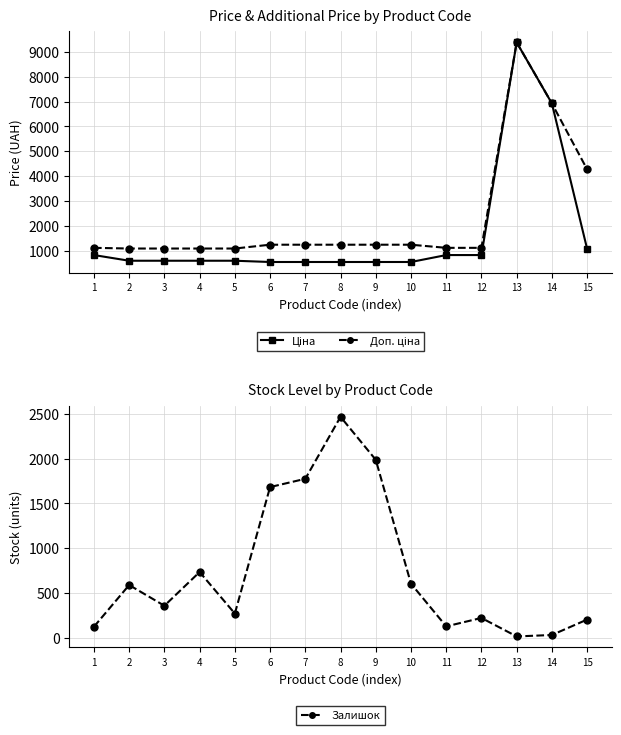

At which category is the sum across all series the highest?

13